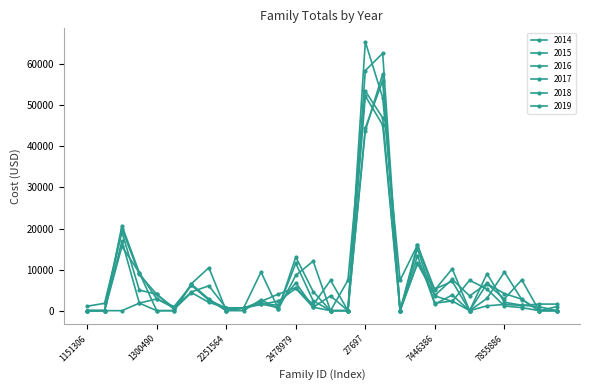

What is the label of the 7th point from the left?

1389453